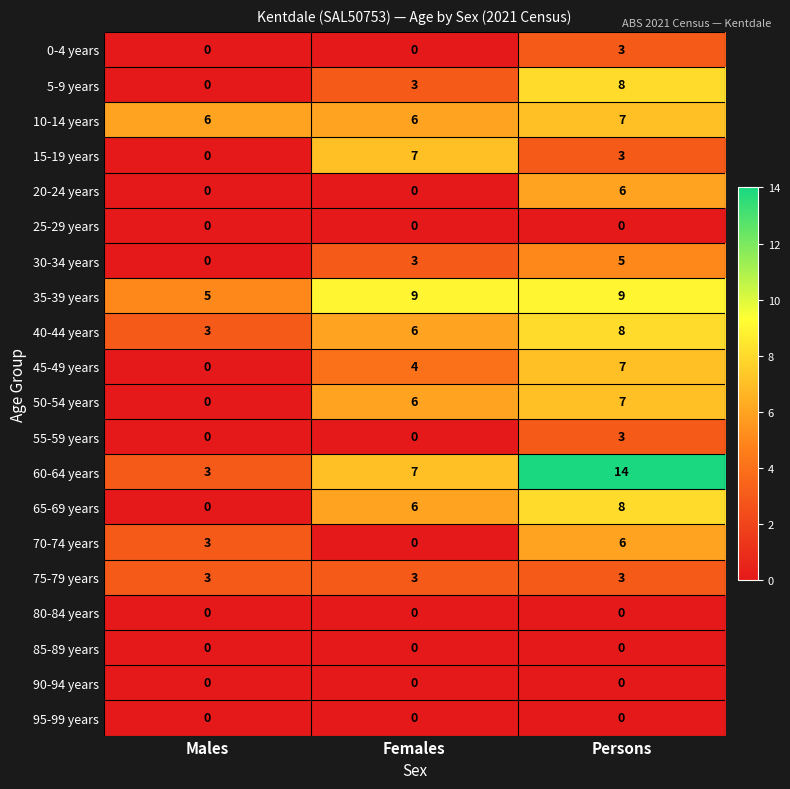

How many 10-14 years values are between 6 and 7?

3